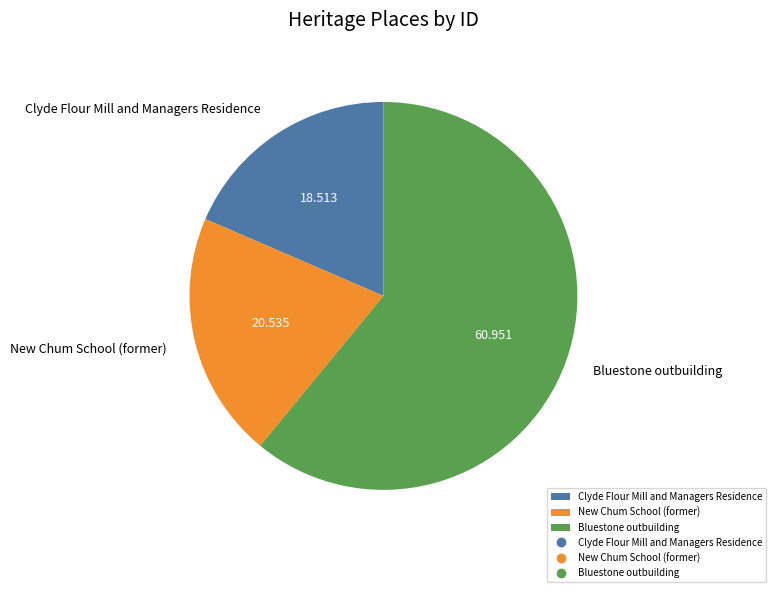

Does Bluestone outbuilding account for over 50% of the chart?

Yes